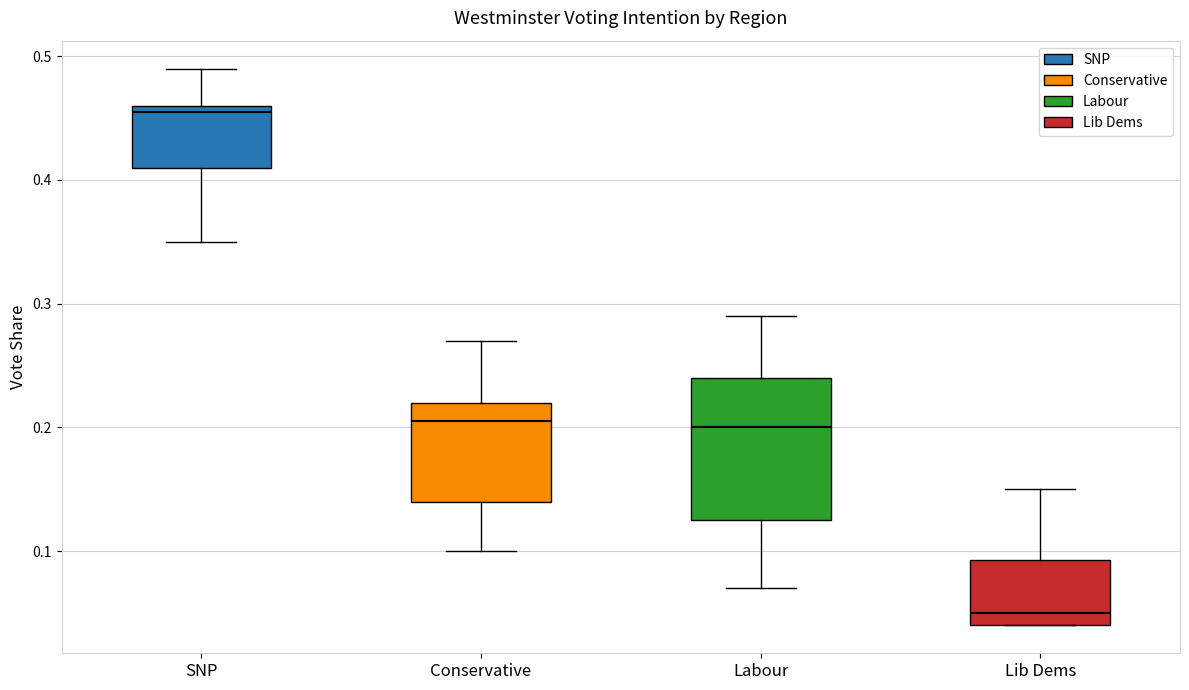

Reading left to right, transcribe this box plot: for each box, give where its median line is, the range the box spans, and where its two whiskers end, as read against the y-axis. The values are not printed on the chart, so give them approximately, as read against the axis.

SNP: median 0.46 (just below the box's upper edge), box 0.41 to 0.46, whiskers 0.35 to 0.49
Conservative: median 0.21, box 0.14 to 0.22, whiskers 0.10 to 0.27
Labour: median 0.20, box 0.13 to 0.24, whiskers 0.07 to 0.29
Lib Dems: median 0.05, box 0.04 to 0.09, whiskers 0.04 to 0.15